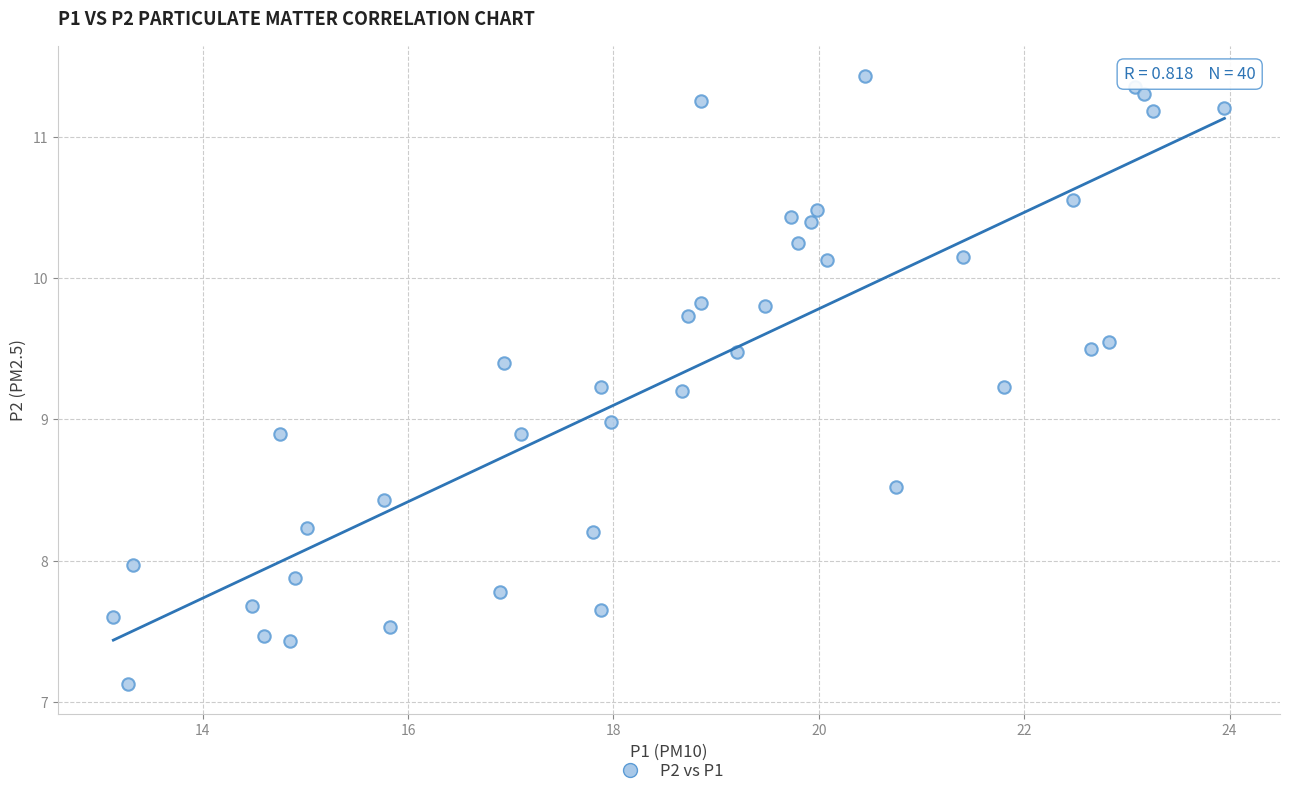

What is the range of Y values (max minus min)?

4.3